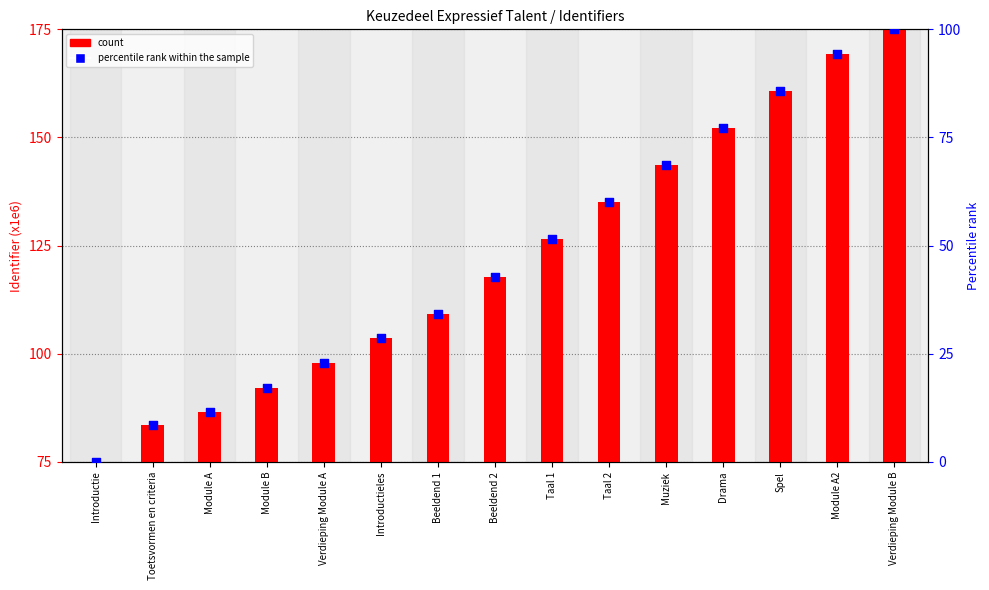

What are all the series names shown in the legend?

count, percentile rank within the sample